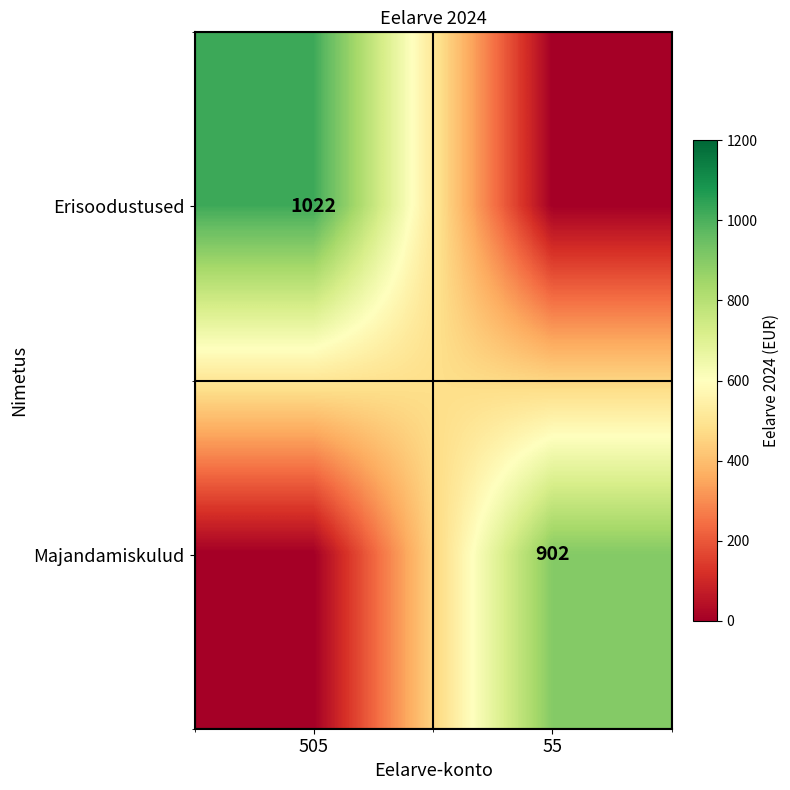

True or false: Erisoodustused has a value of 1022 at 505.

True